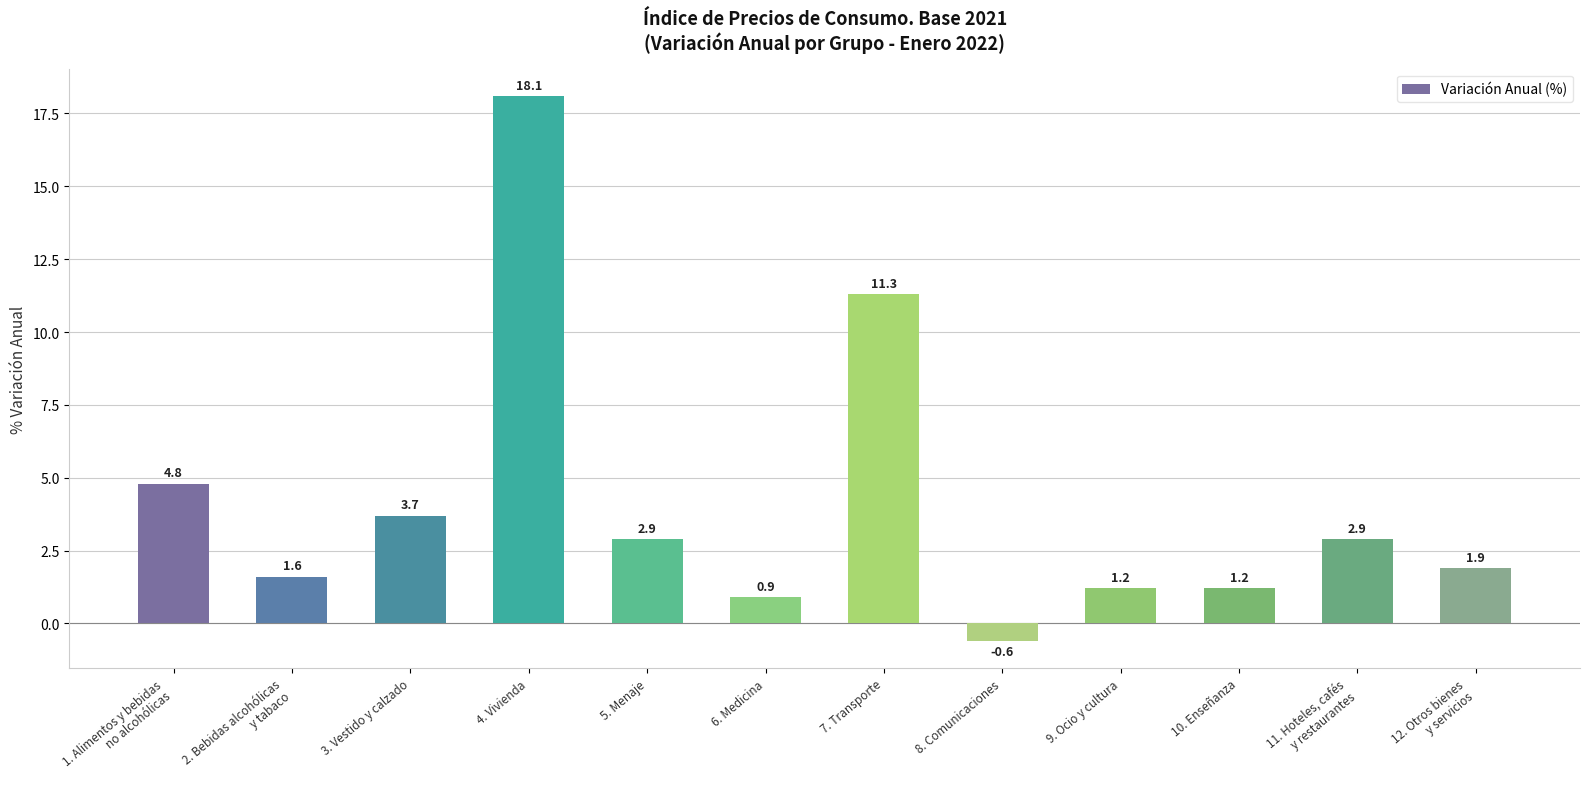

What is the maximum value shown in the chart?

18.1